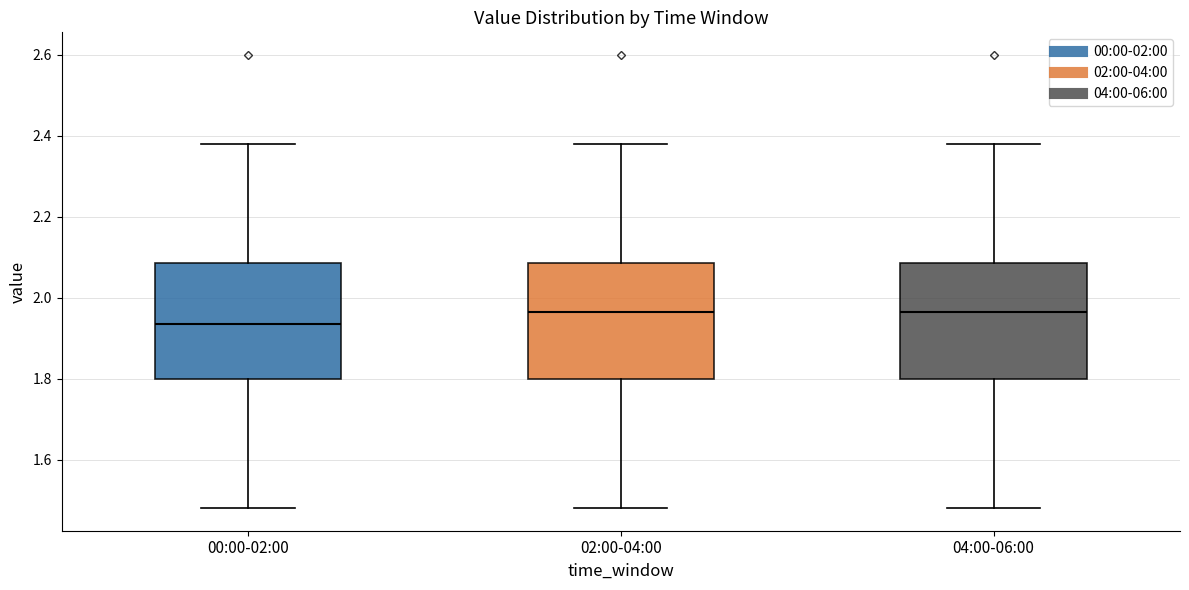

Where is the upper edge of the box for 04:00-06:00 on the y-axis? The values are not printed on the chart, so give them approximately, as read against the axis.

2.08